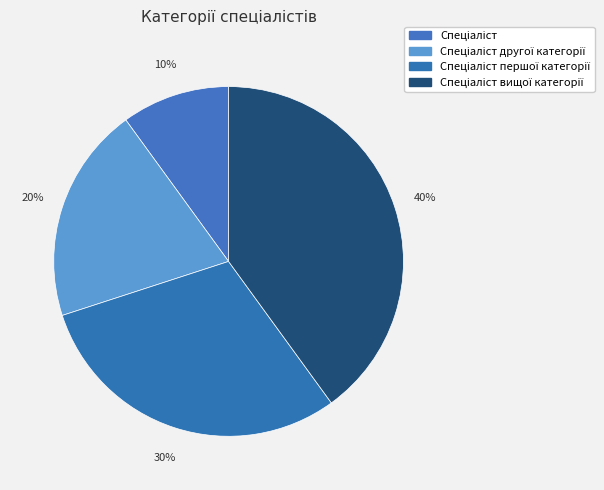

How many segments does this pie chart have?

4